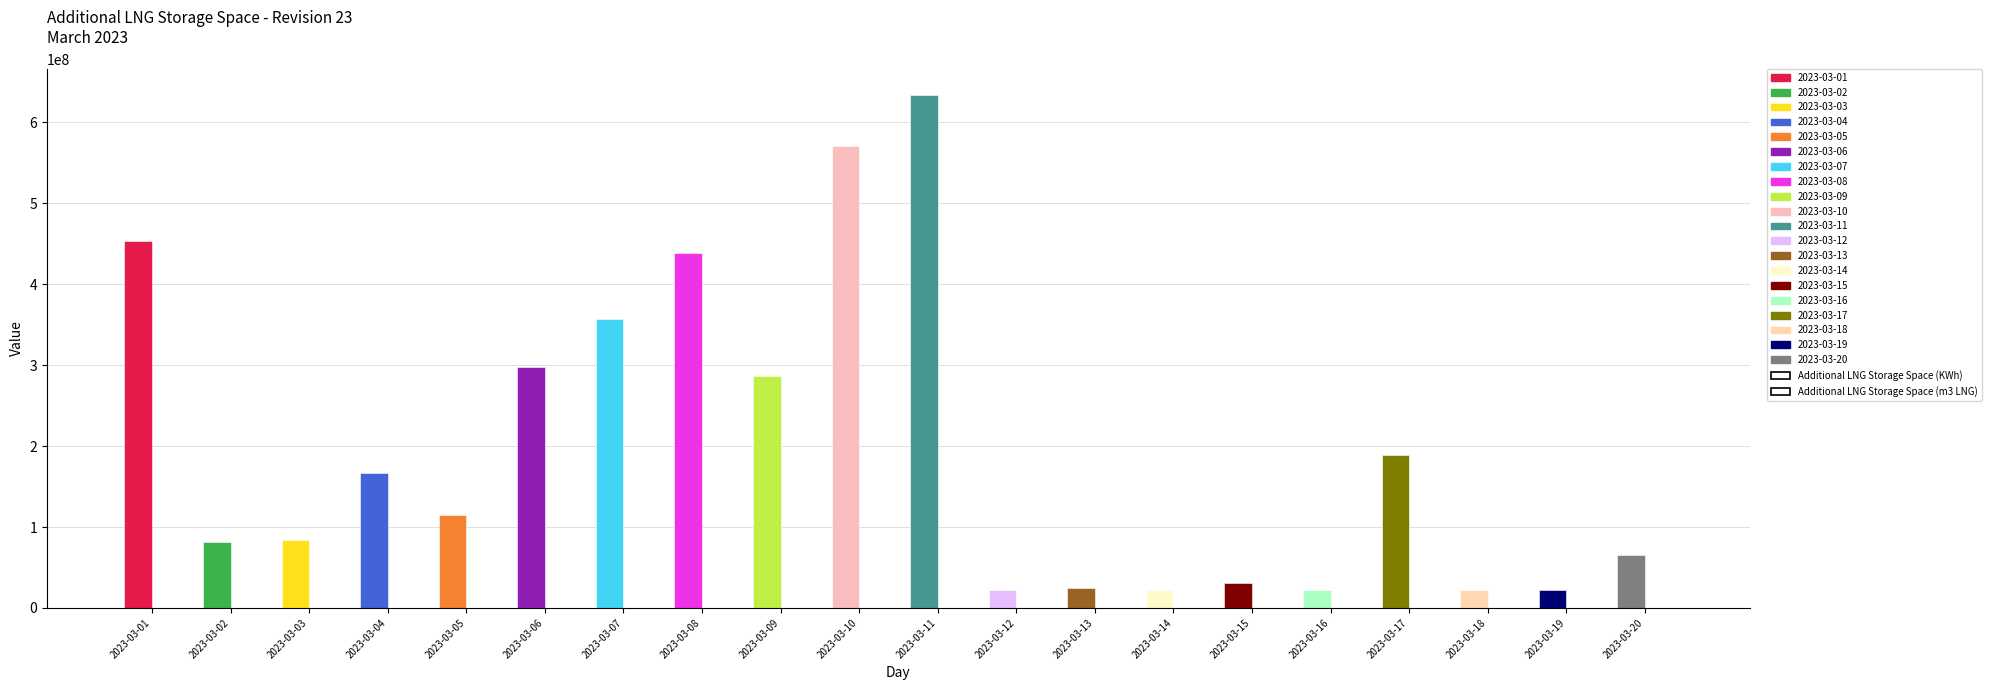

What is the total value across all series at 2023-03-13?

24304843